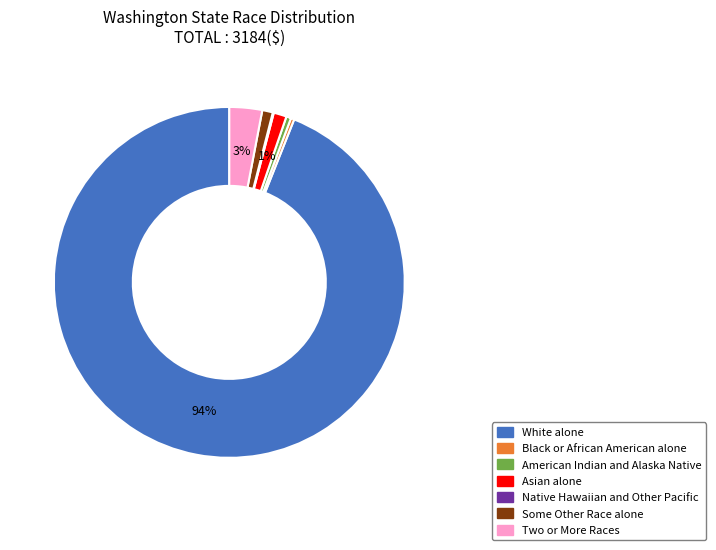

To the nearest percent, what is the average slice percentage?

14%